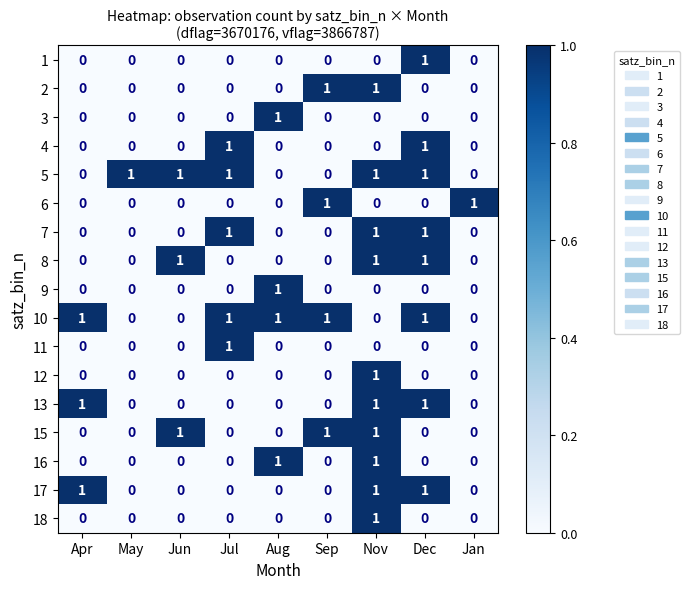

At which category is the sum across all series the highest?

Nov